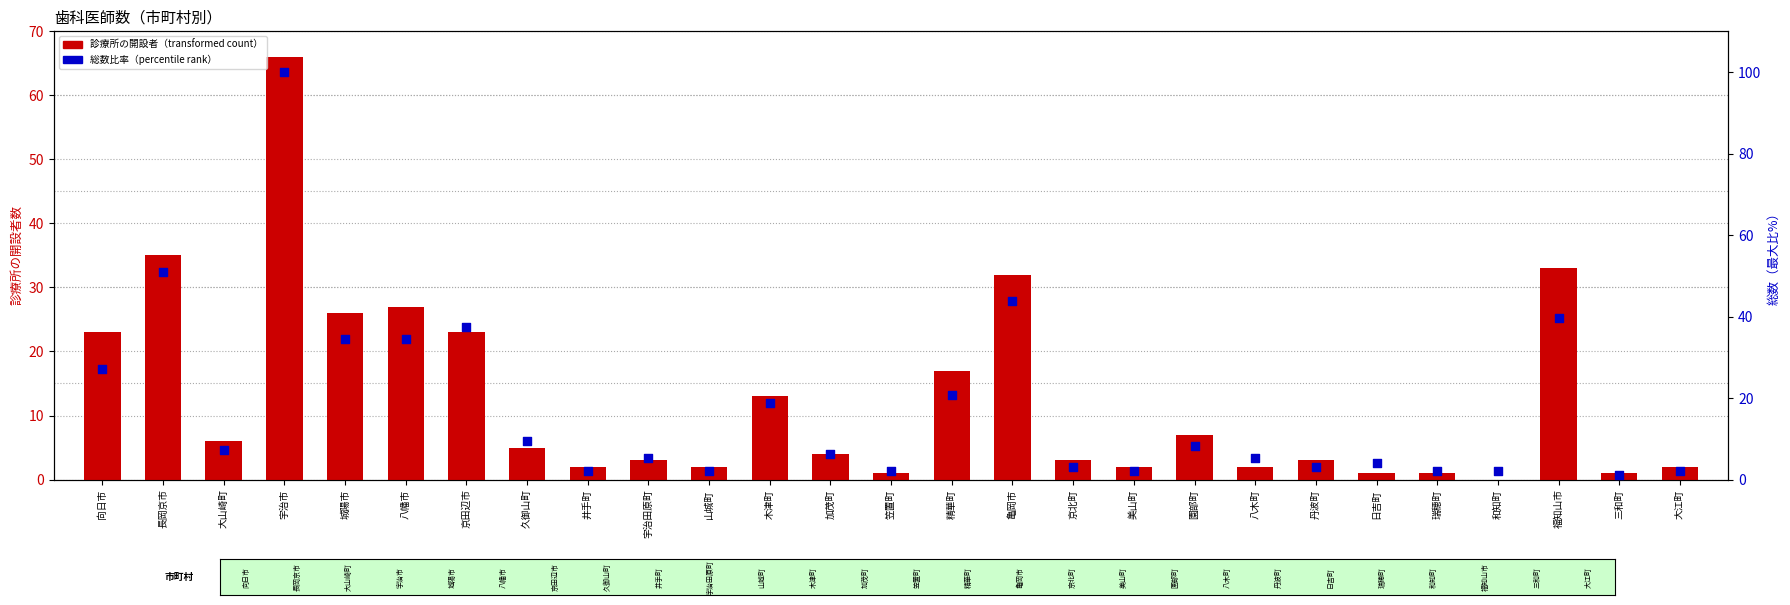

Which series has the largest Y range (max minus min)?

総数（最大比%）